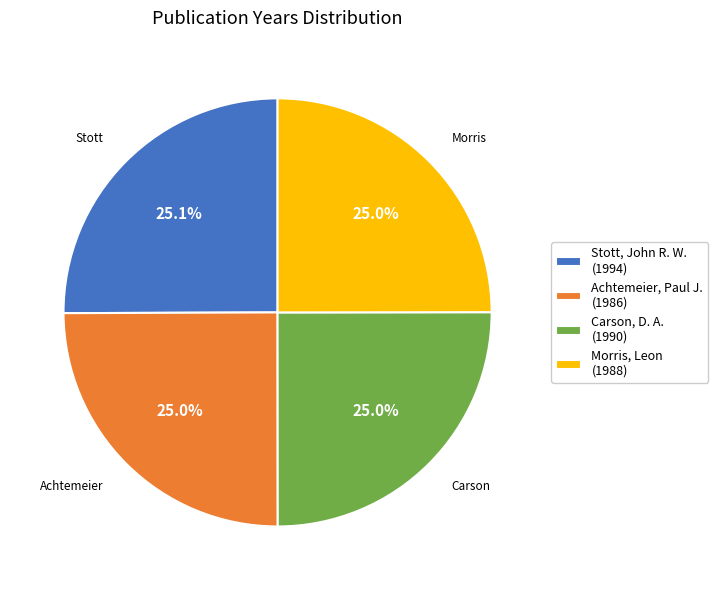

Combined, do Carson, D. A. (1990) and Achtemeier, Paul J. (1986) account for over 50%?

No